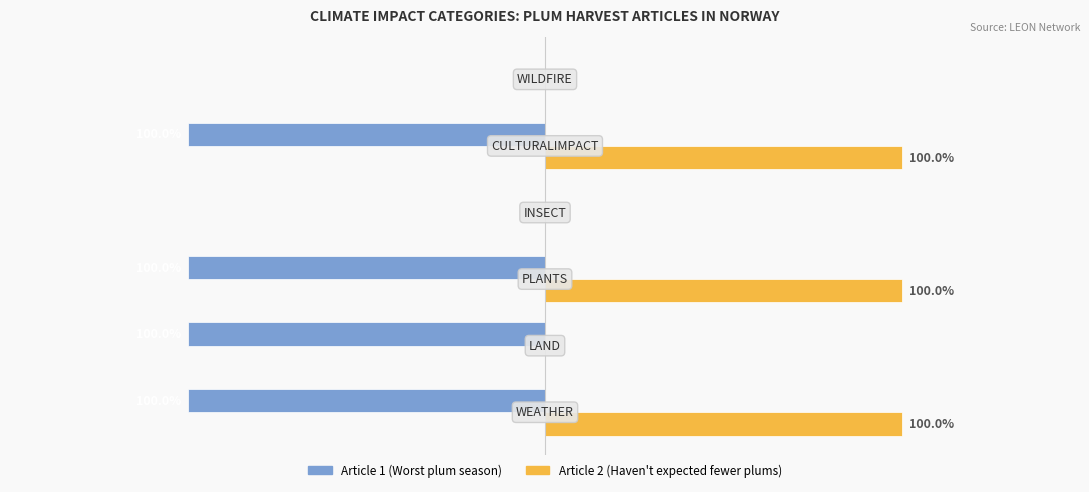

What are all the series names shown in the legend?

Article 1 (Worst plum season), Article 2 (Haven't expected fewer plums)